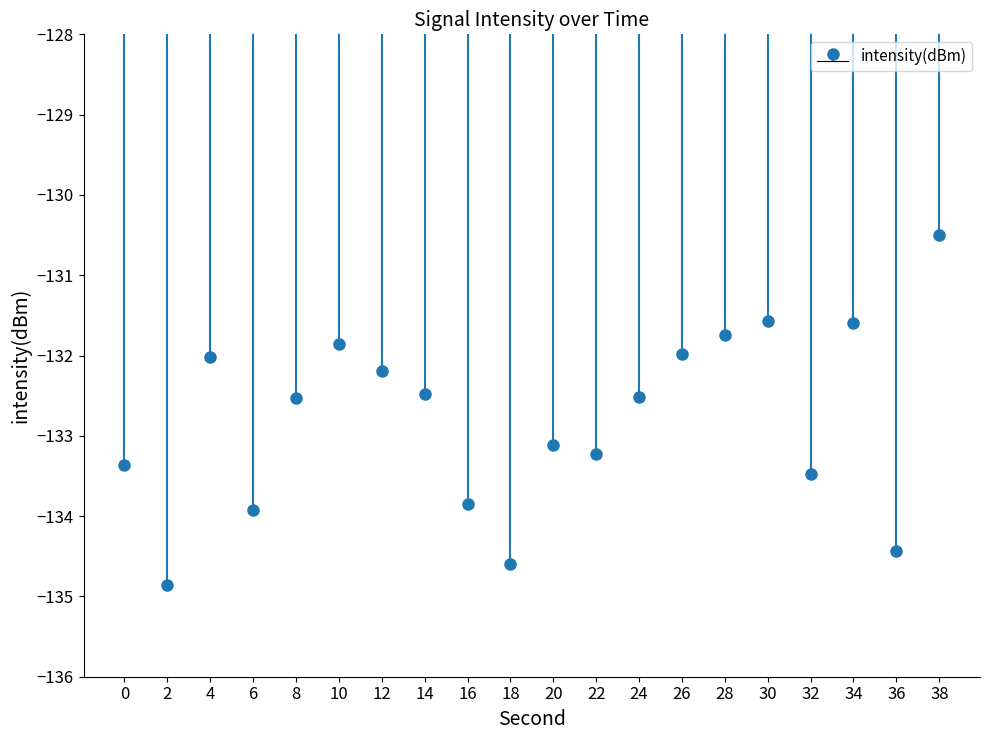

What is the value of the 5th bar from the left?

-132.5